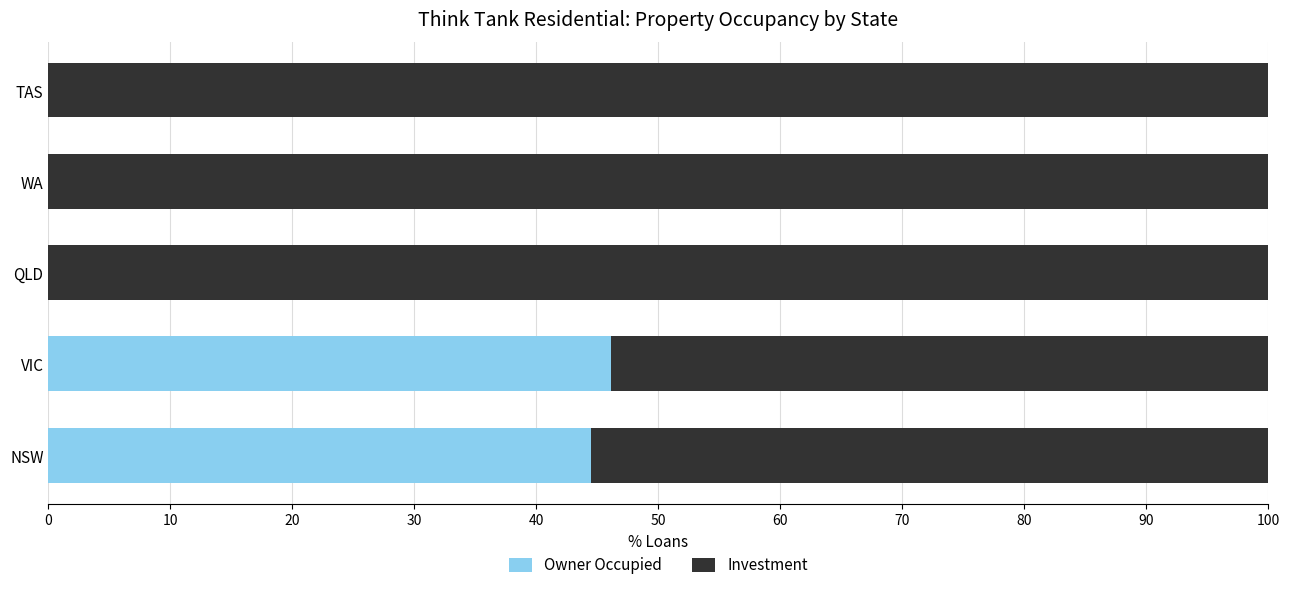

The value of Owner Occupied at WA is 0.0. True or false?

True